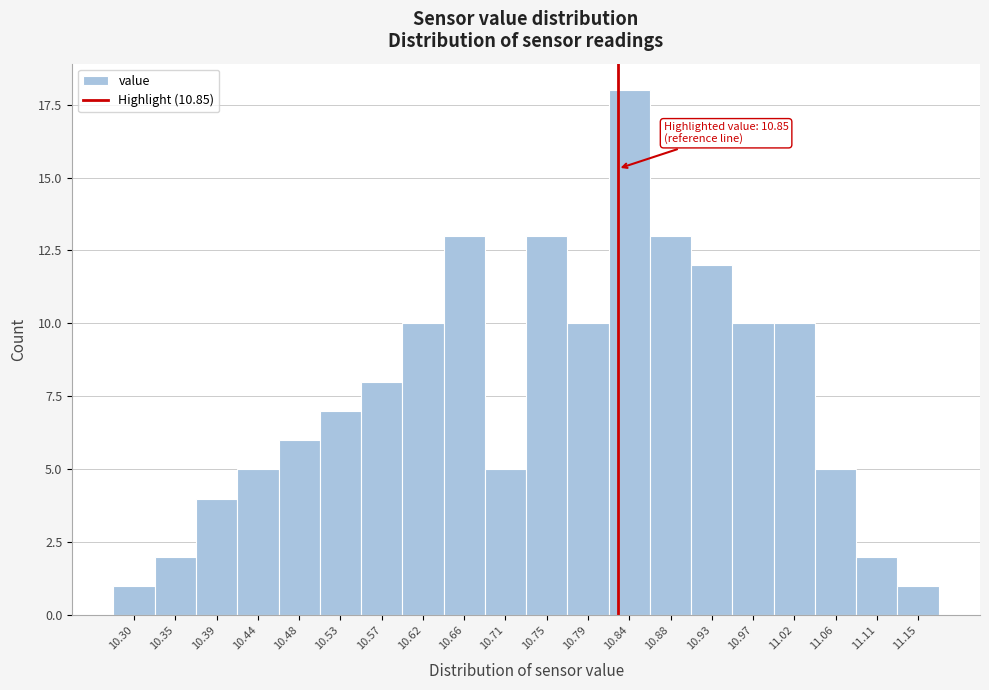

Reading right to left, what are all the values shown in this chart?

11.15=1	11.11=2	11.06=5	11.02=10	10.97=10	10.93=12	10.88=13	10.84=18	10.79=10	10.75=13	10.71=5	10.66=13	10.62=10	10.57=8	10.53=7	10.48=6	10.44=5	10.39=4	10.35=2	10.30=1